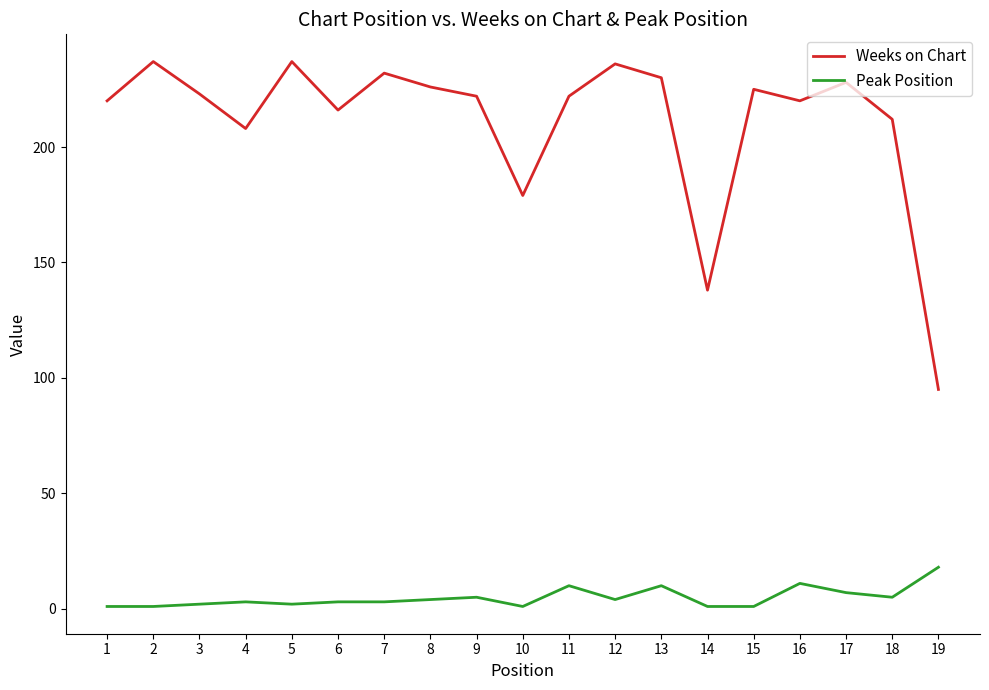

True or false: Peak Position and Weeks on Chart intersect in this chart.

False